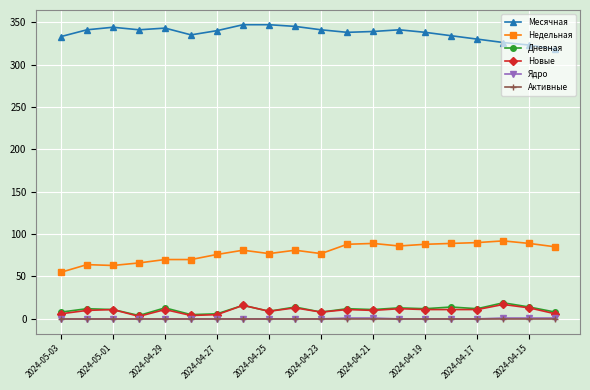

What is the difference between the maximum and minimum values in the Недельная series?

37